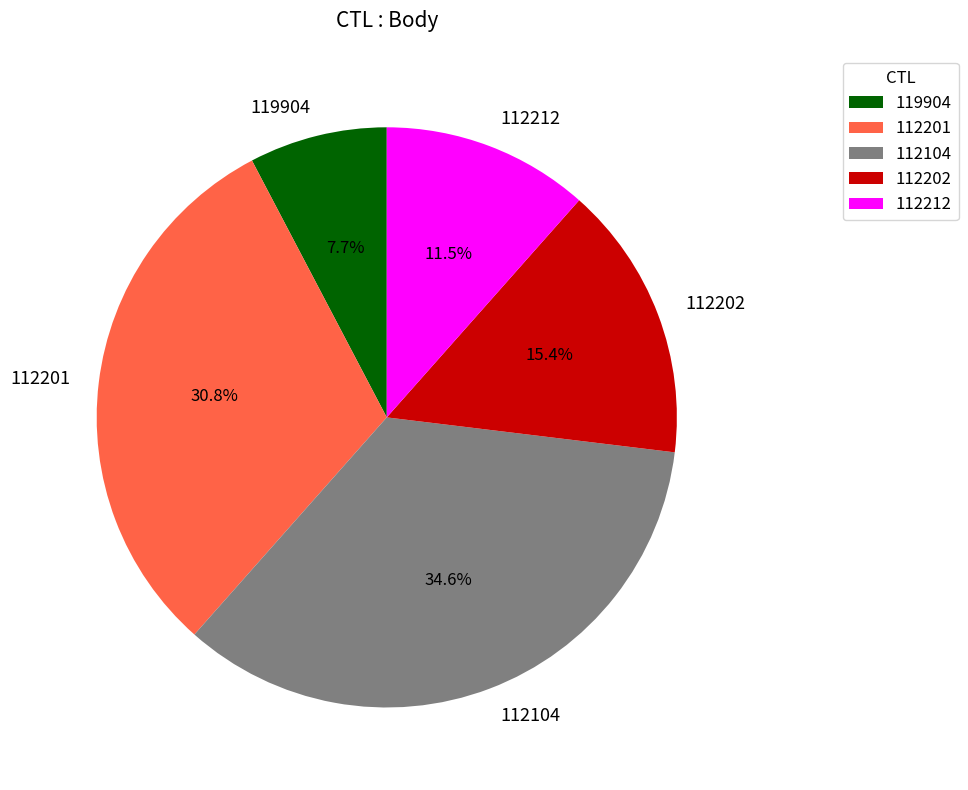

Is 112202 the majority of the pie?

No